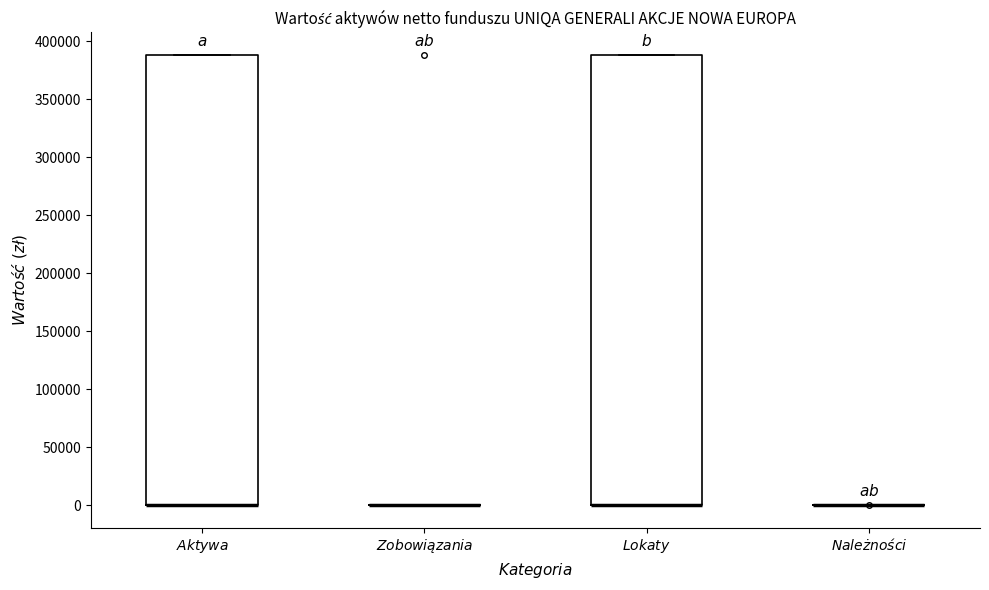

Reading left to right, read every box against the y-axis: the position of its median line, the range the box covers, and the ends of its whiskers. The values are not printed on the chart, so give them approximately, as read against the axis.

$\it{Aktywa}$: median 0 (drawn on the box's lower edge), box 0 to 390000, whiskers 0 to 390000
$\it{Zobowiązania}$: box collapsed to a line at 0, whiskers 0 to 0
$\it{Lokaty}$: median 0 (drawn on the box's lower edge), box 0 to 390000, whiskers 0 to 390000
$\it{Należności}$: box collapsed to a line at 0, whiskers 0 to 0